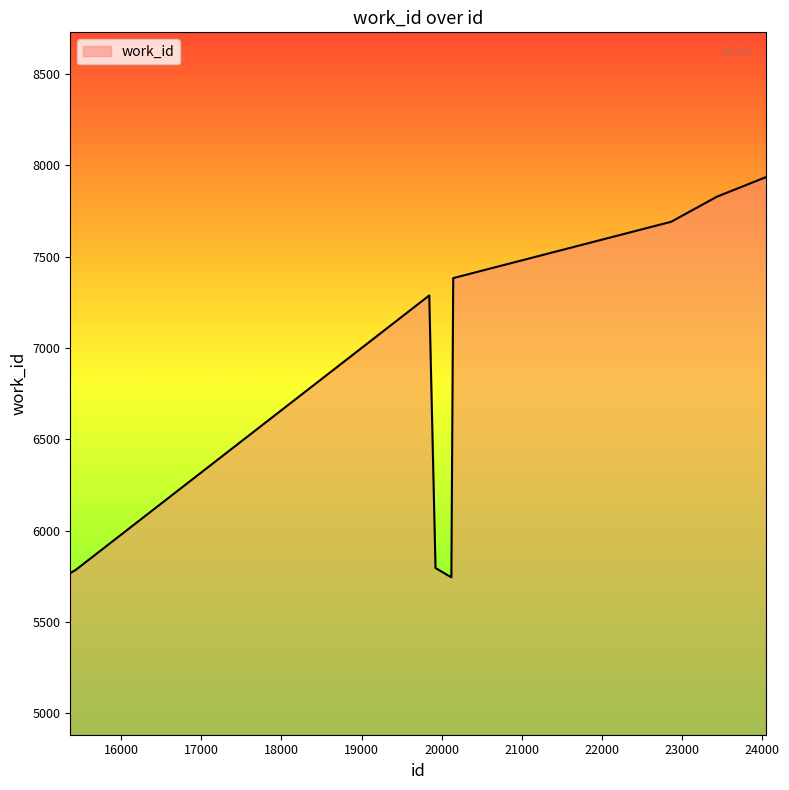

What is the difference between the maximum and minimum values?

2190